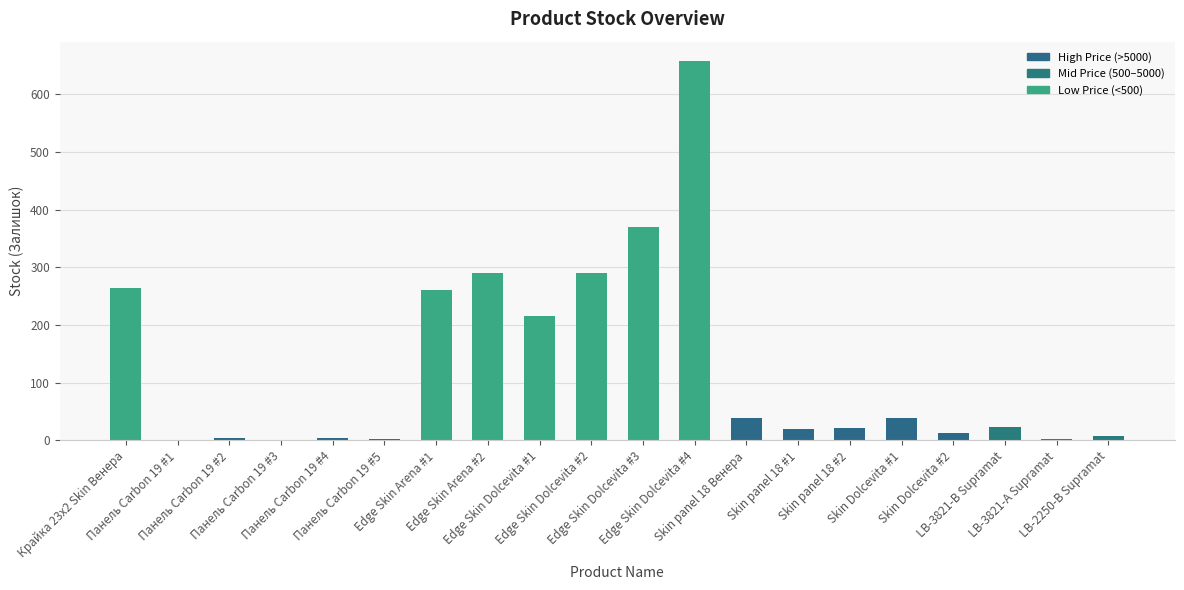

What is the greatest value displayed?

658